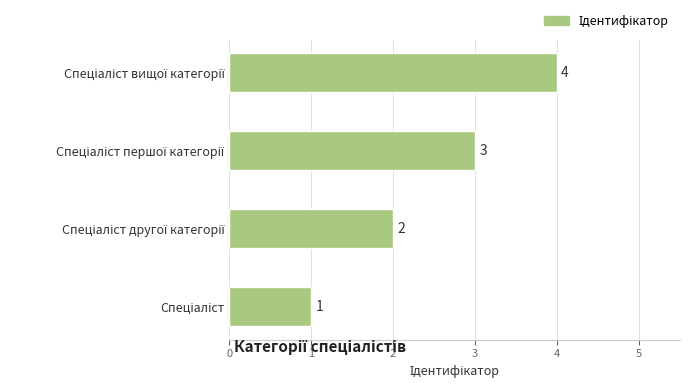

What is the maximum value shown in the chart?

4